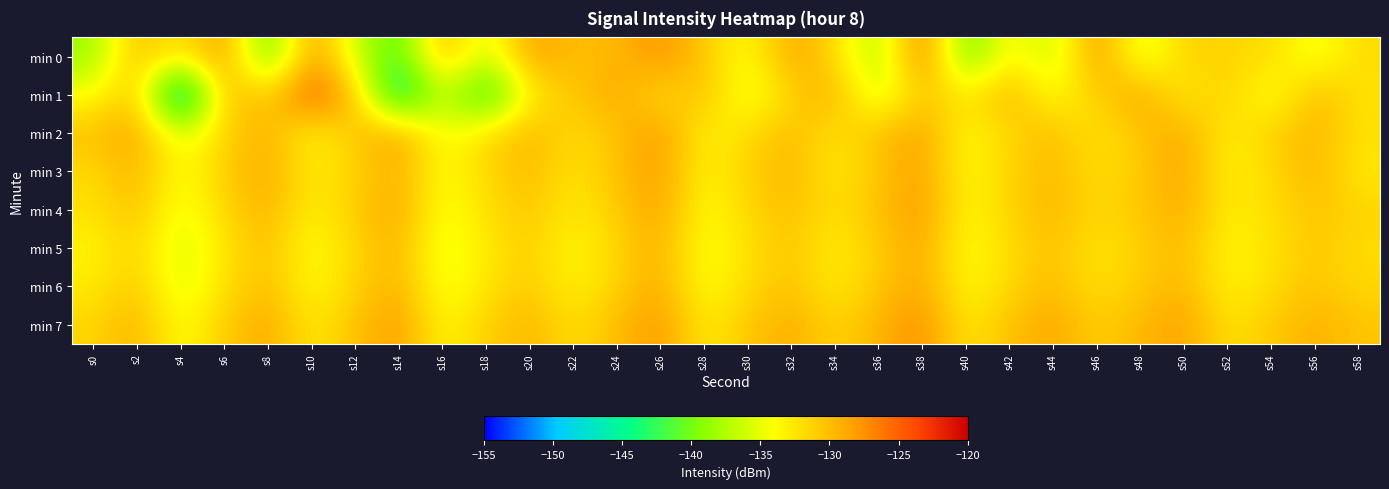

Which series has the widest spread of values?

min 1